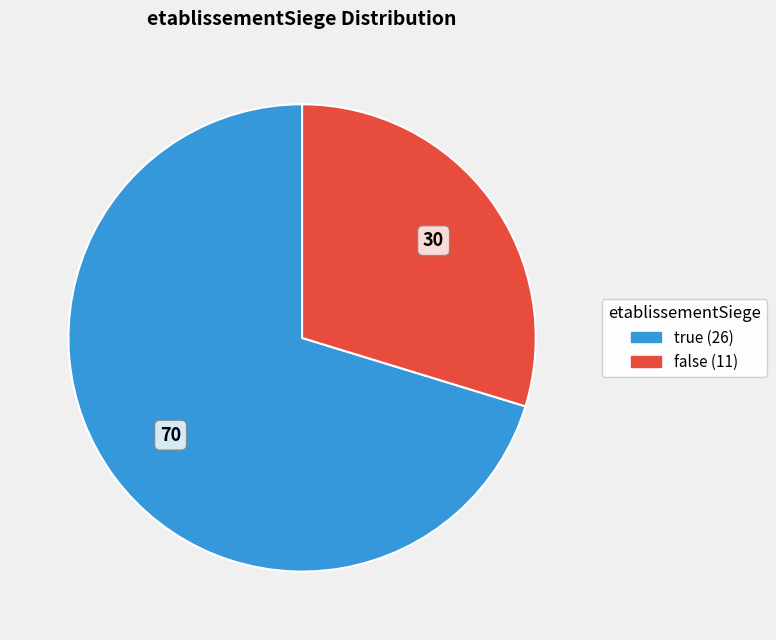

Combined, do false and true account for over 50%?

Yes